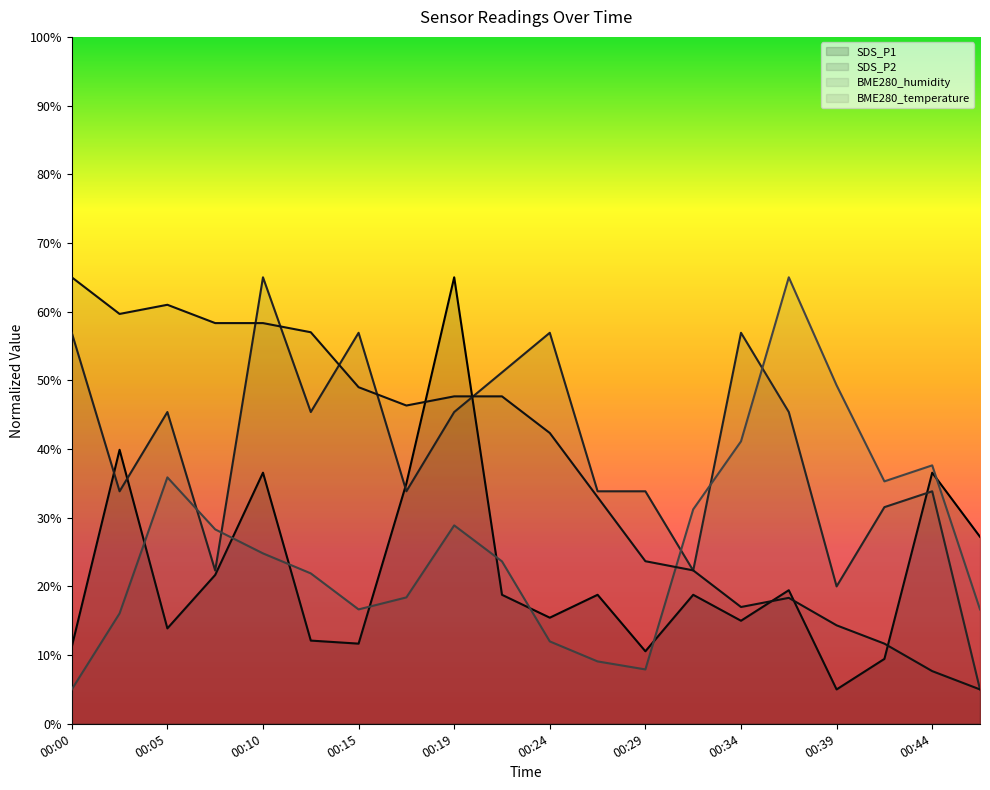

What is the difference between the second highest and minimum values in the BME280_temperature series?

56.0